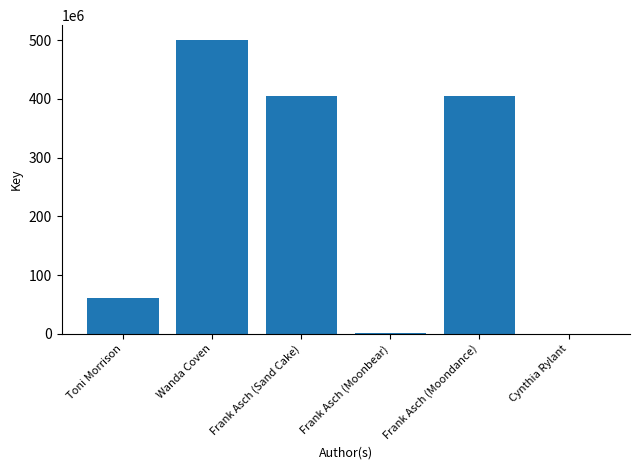

How many series are shown in this chart?

1